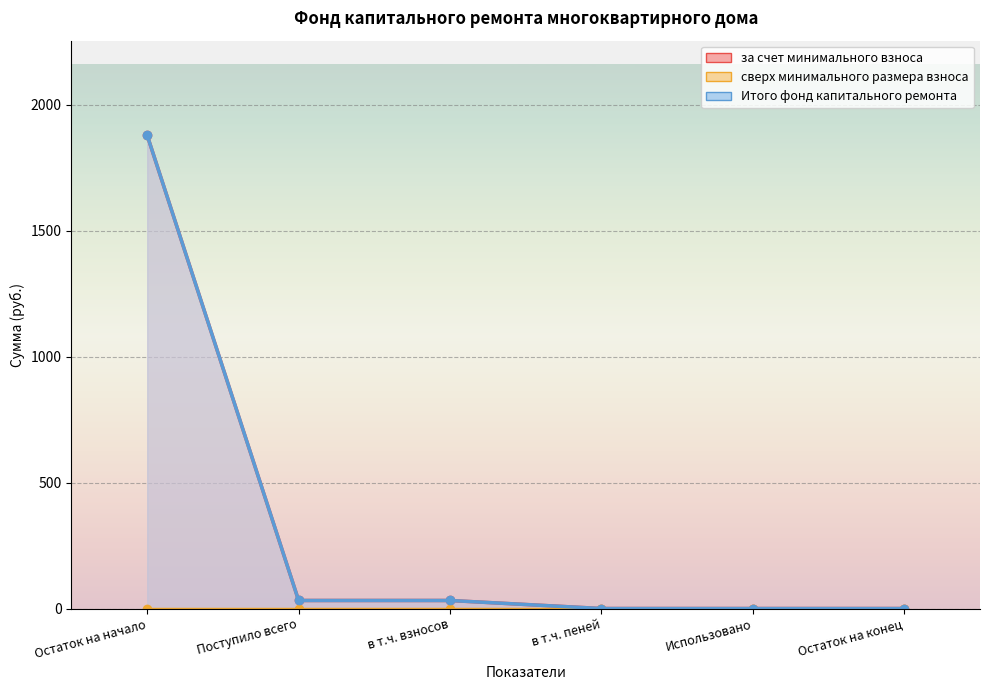

Which category has the lowest value in the за счет минимального взноса series?

Использовано